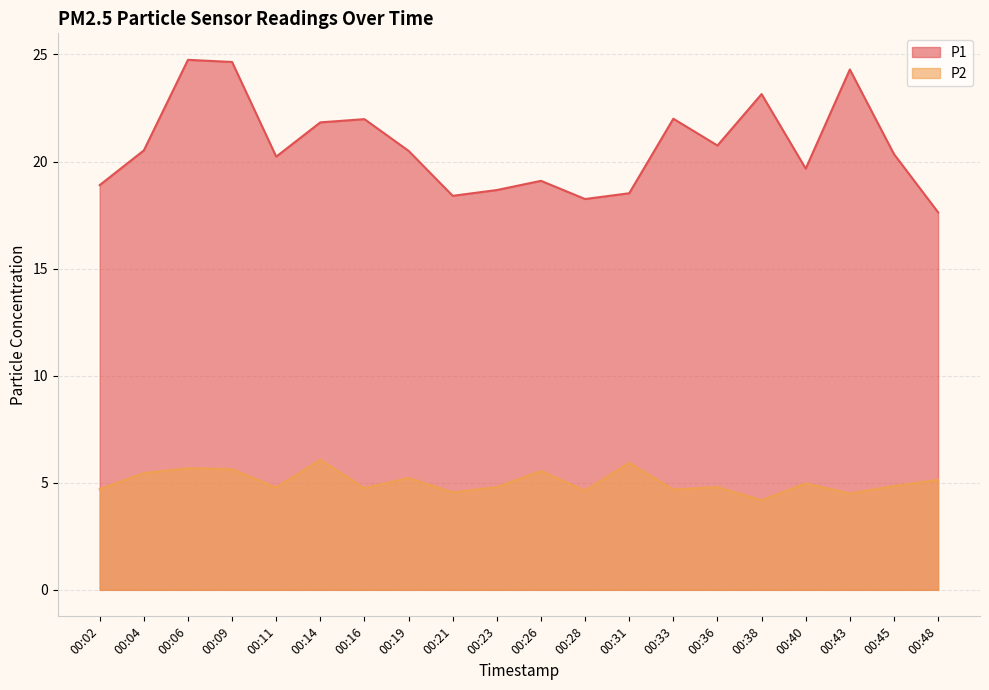

In P1, how many points are lower than both neighbors (excluding endpoints)?

5